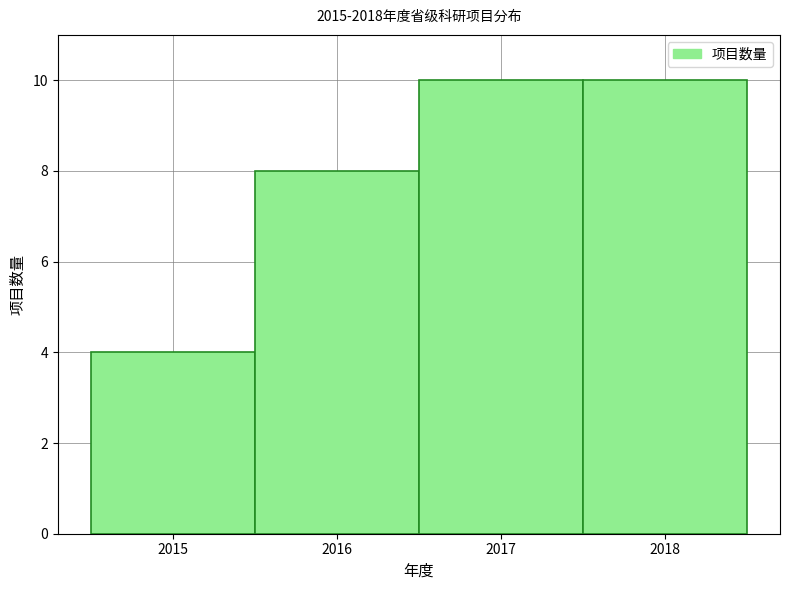

Reading left to right, transcribe this chart: for each bar, give the range it covers on the x-axis and its height. The values are not printed on the chart, so give them approximately, as read against the axis.

2014.5 to 2015.5: 4
2015.5 to 2016.5: 8
2016.5 to 2017.5: 10
2017.5 to 2018.5: 10